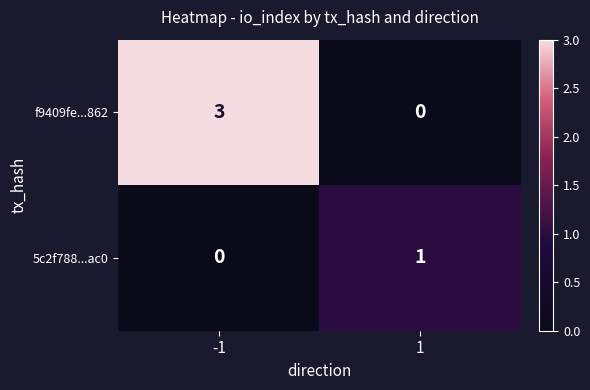

What is the difference between the maximum and minimum values in the f9409fe...862 series?

3